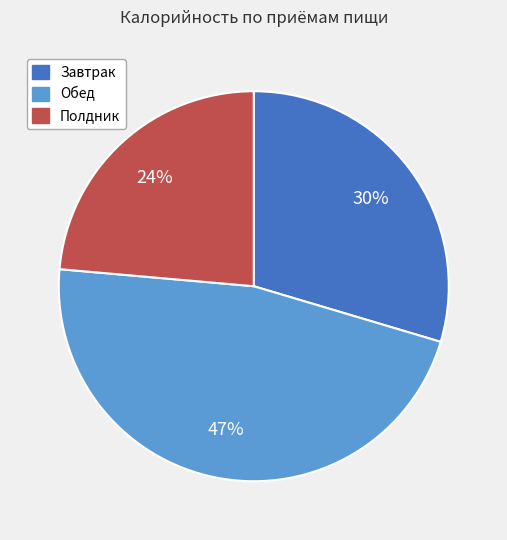

Is there any slice that represents more than half of the pie?

No